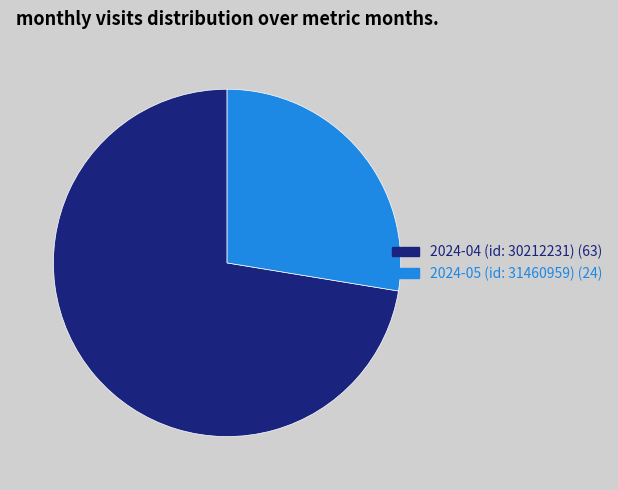

Rank the categories by value from lowest to highest.

2024-05 (id: 31460959), 2024-04 (id: 30212231)